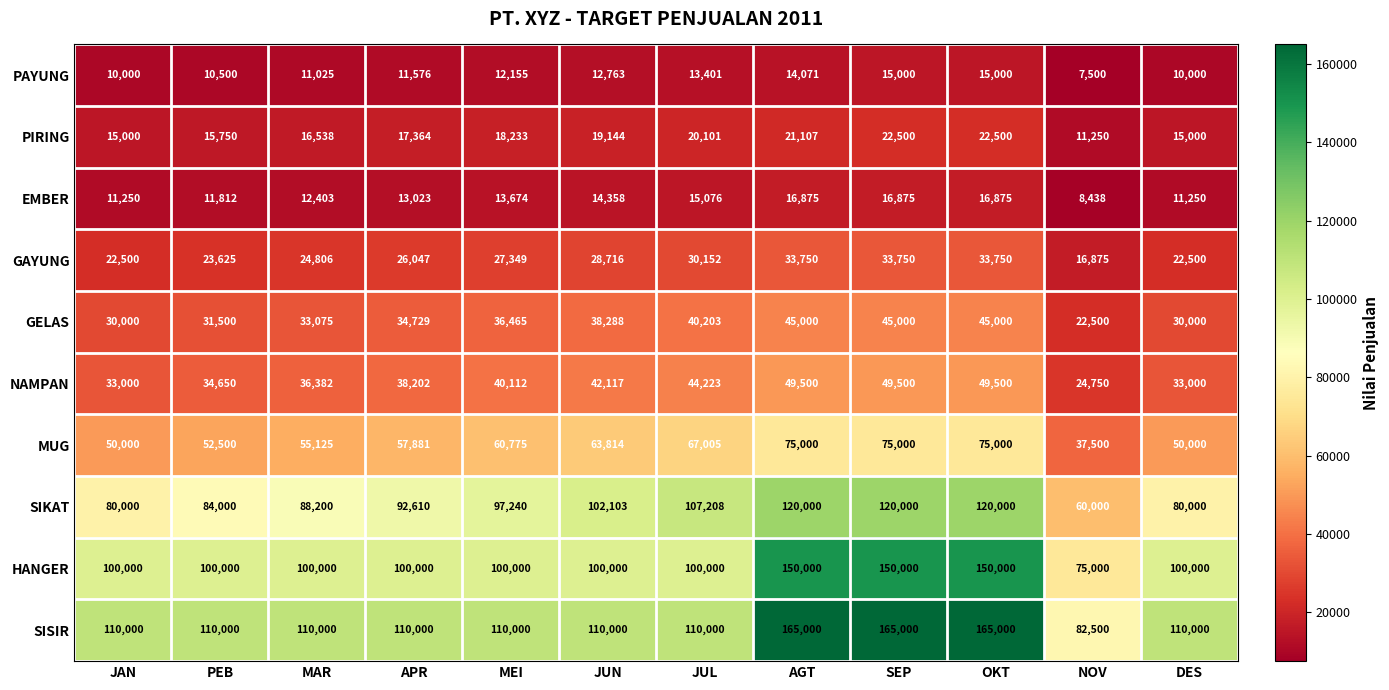

List the series in order of their peak value, lowest first.

PAYUNG, EMBER, PIRING, GAYUNG, GELAS, NAMPAN, MUG, SIKAT, HANGER, SISIR